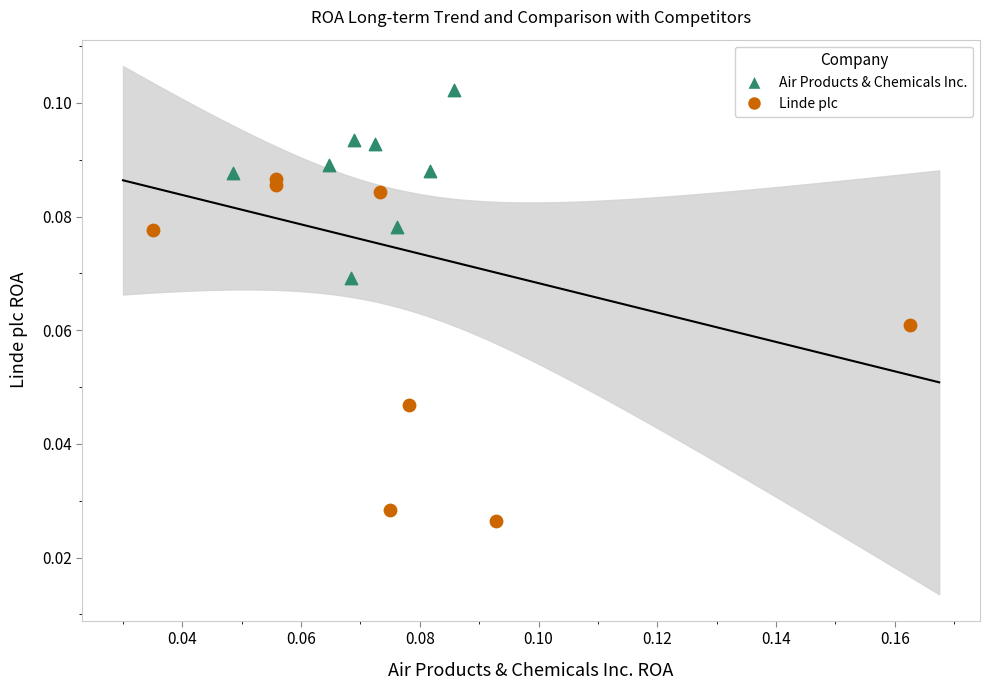

What are all the series names shown in the legend?

Air Products & Chemicals Inc., Linde plc